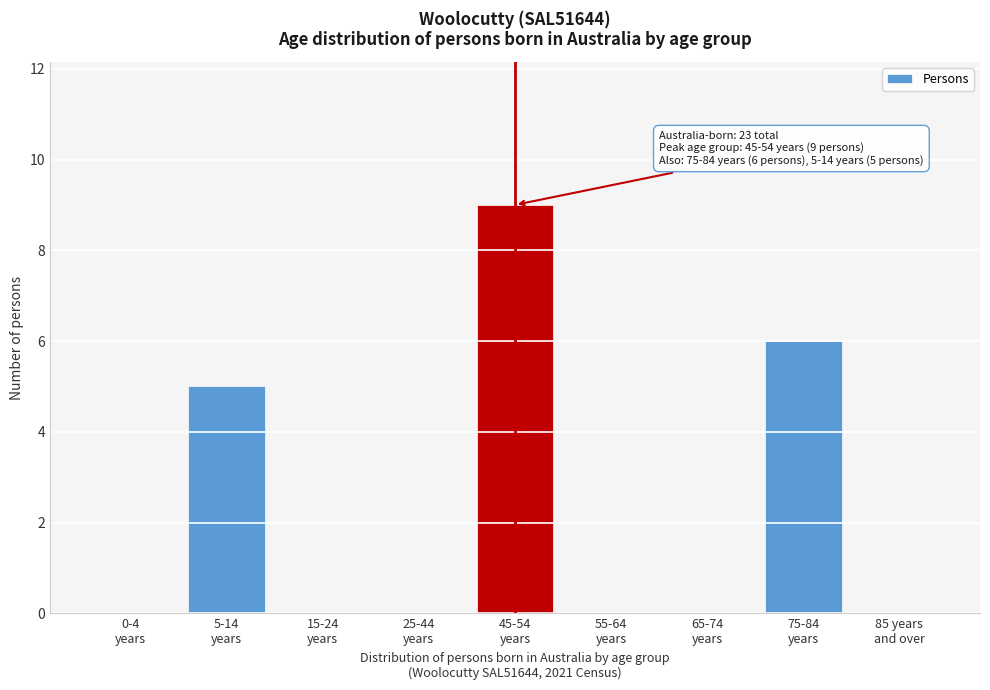

What is the maximum value shown in the chart?

9